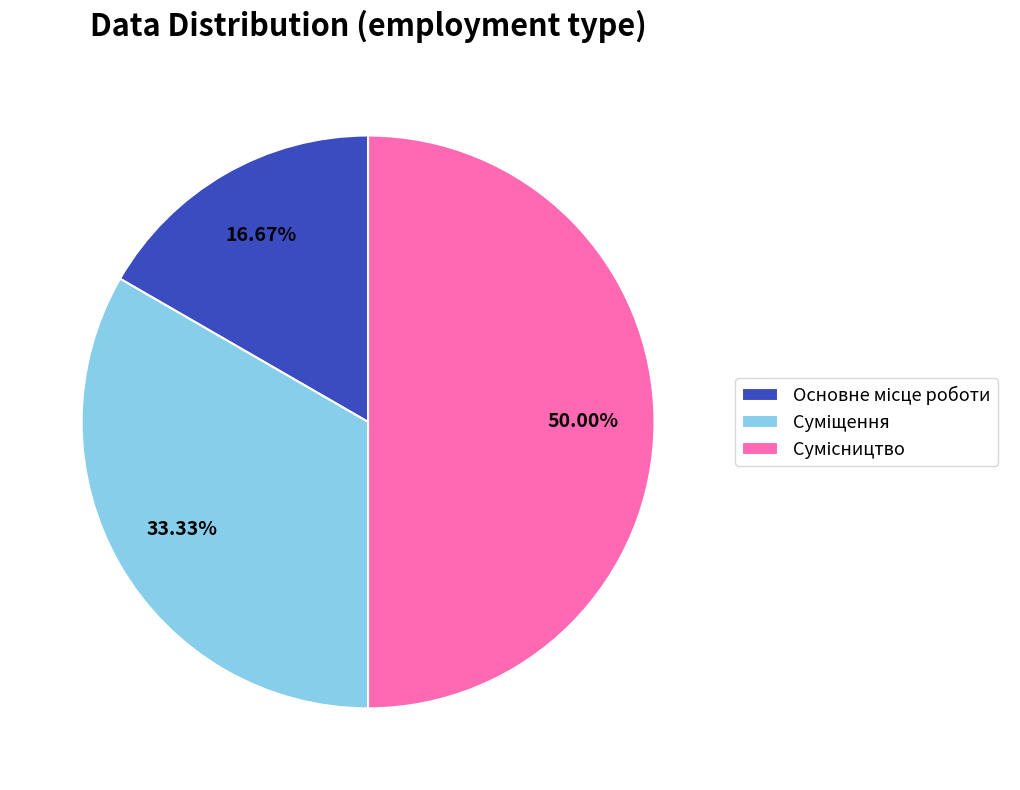

What percentage is the Суміщення slice, to the nearest percent?

33%